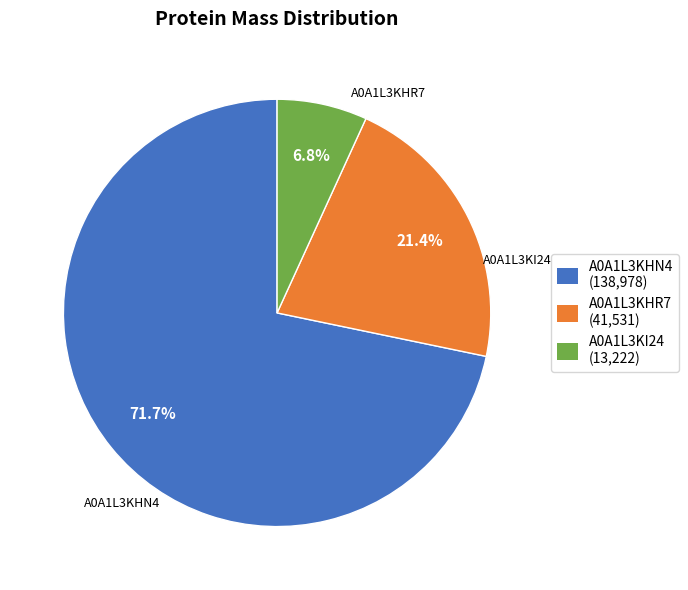

What is the largest slice in the pie chart?

A0A1L3KHN4